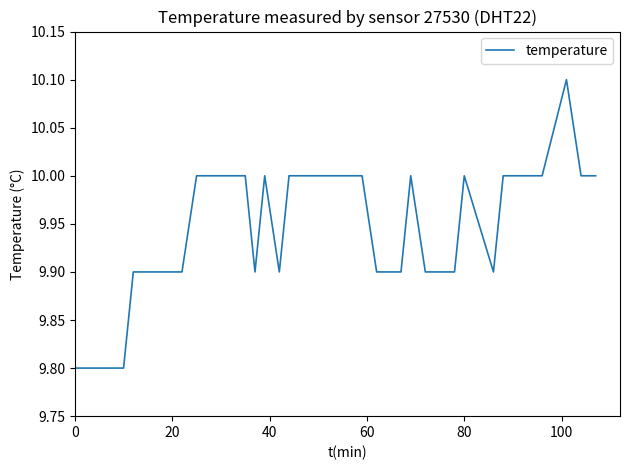

What is the difference between the maximum and minimum values?

0.3